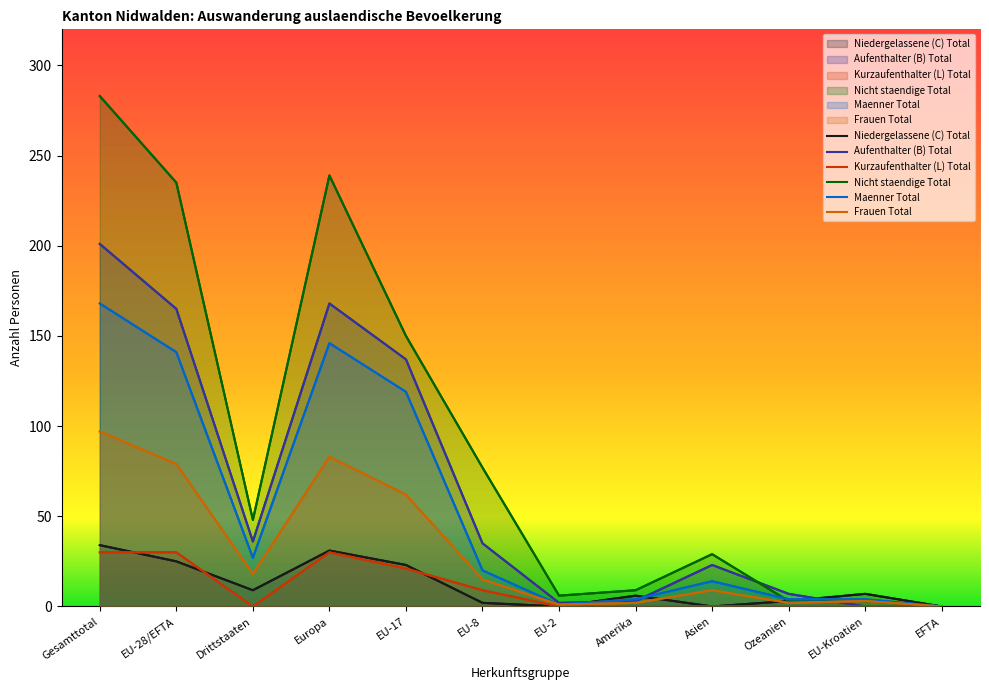

What position from the left is Europa?

4